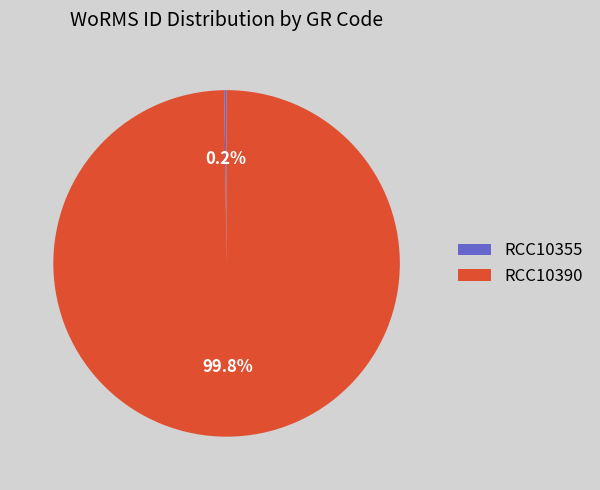

Does RCC10390 account for over 50% of the chart?

Yes